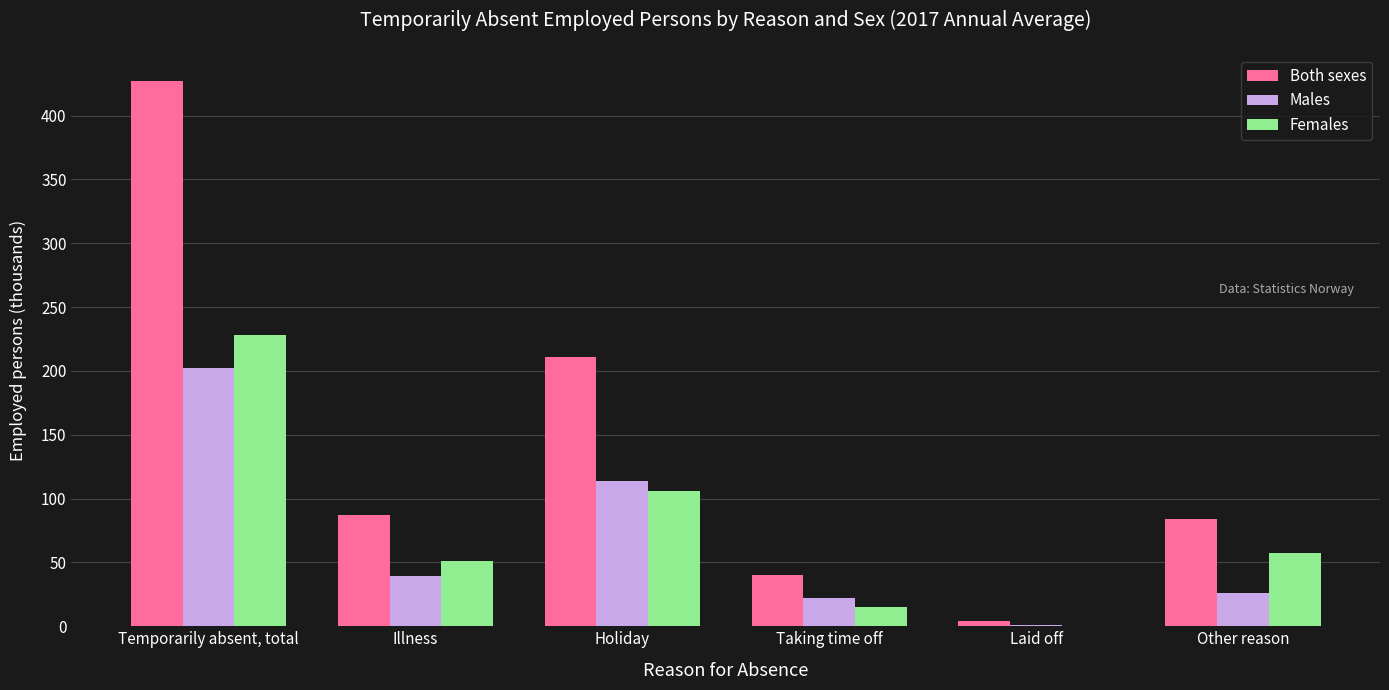

What is the difference between the Males values at Taking time off and Other reason?

4